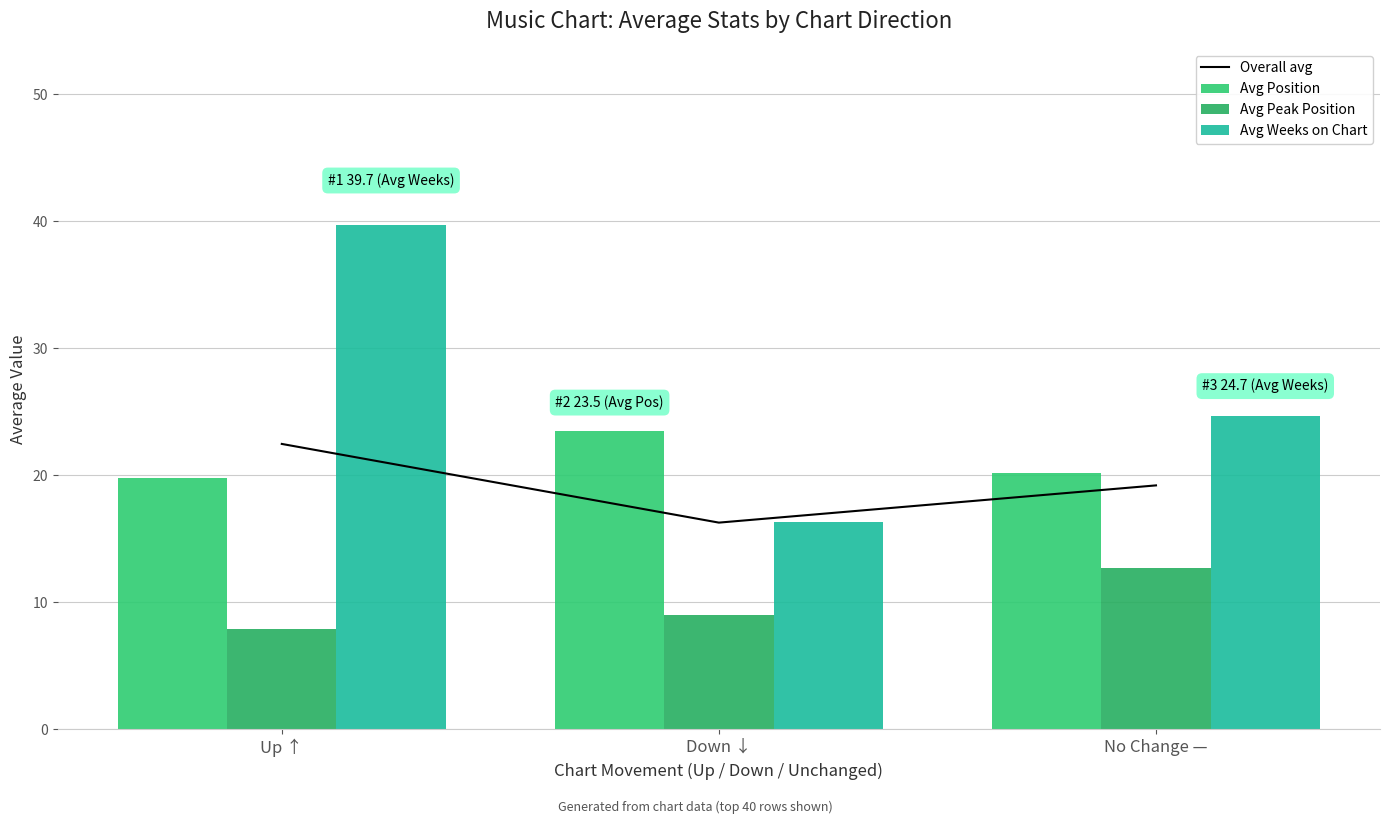

At which category does the chart reach its minimum across all series?

Up ↑